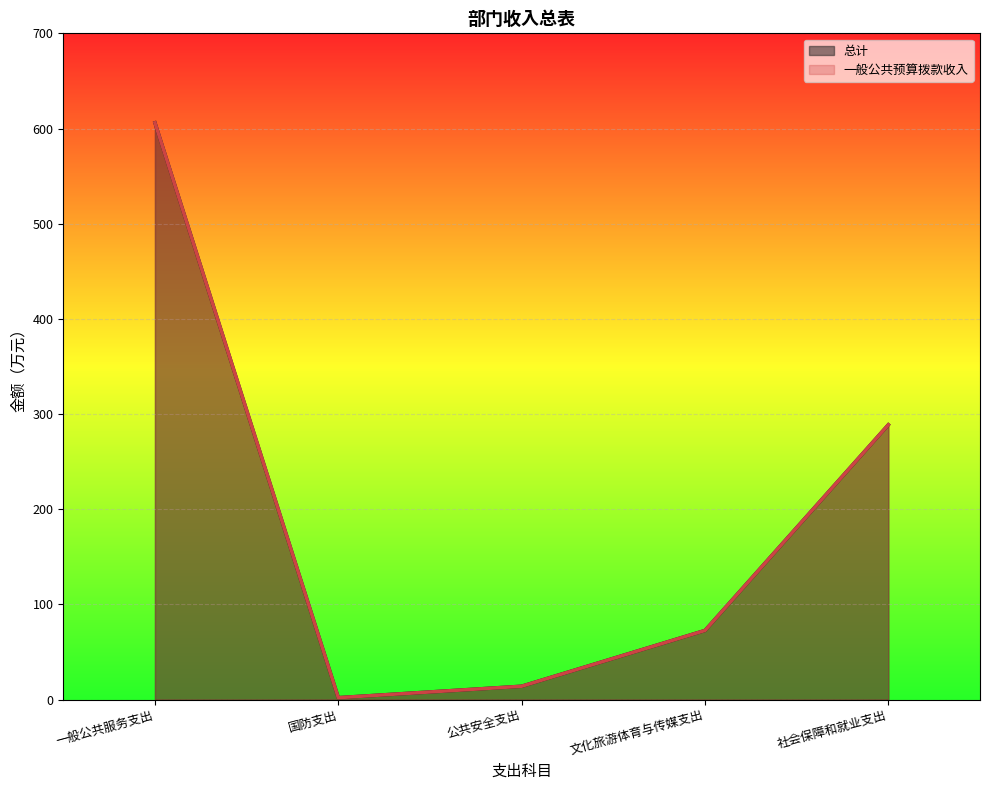

The 总计 series shows 151.9 at 一般公共服务支出. True or false?

False